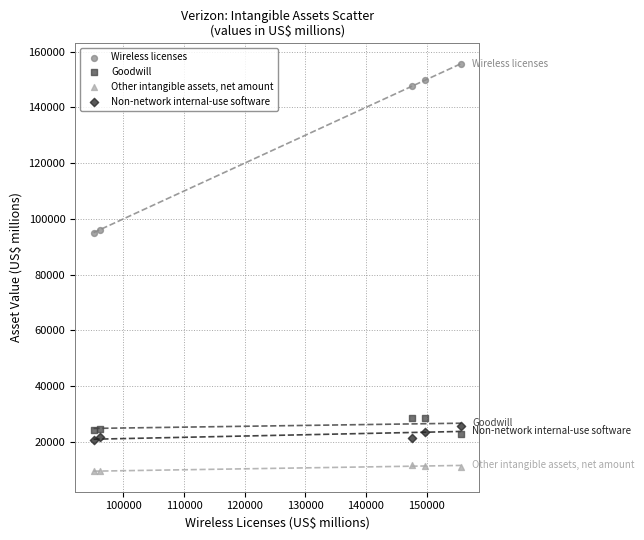

In the Wireless licenses series, what Y value is closest to 125363?

147619